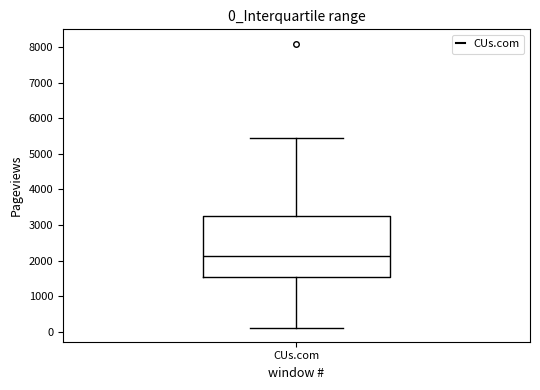

Transcribe this box plot: give where the median line is, the range the box spans, and where the two whiskers end, as read against the y-axis. The values are not printed on the chart, so give them approximately, as read against the axis.

median 2100, box 1500 to 3300, whiskers 100 to 5400